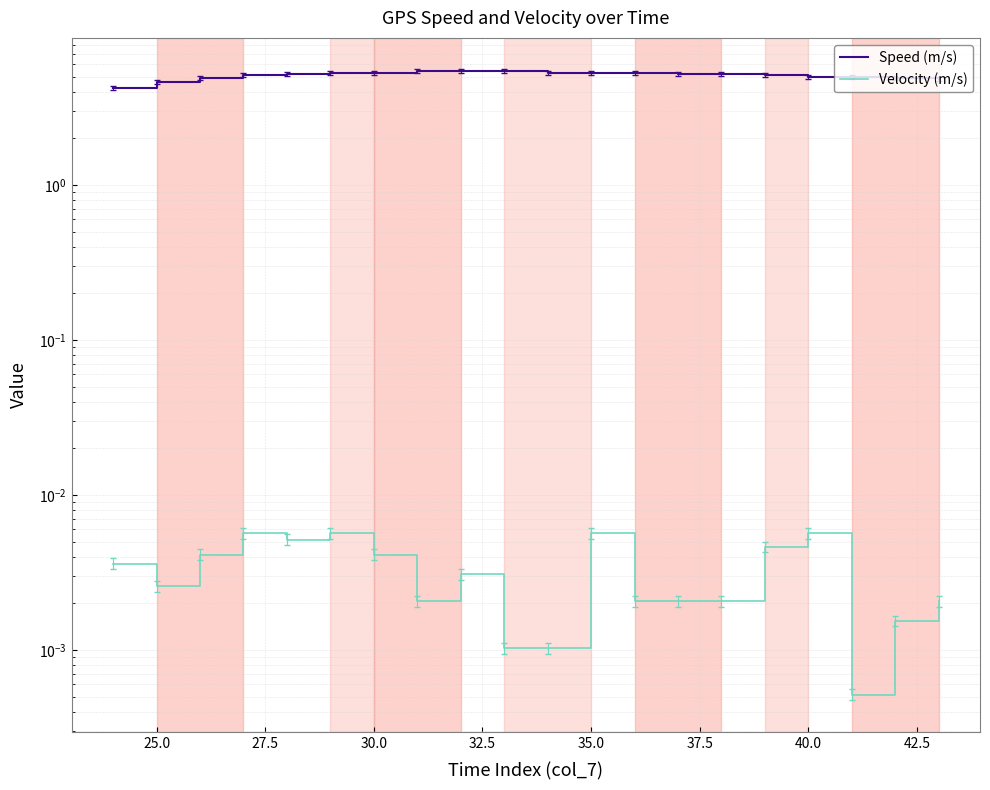

The value of Speed (m/s) at 30.0 is 5.3. True or false?

True